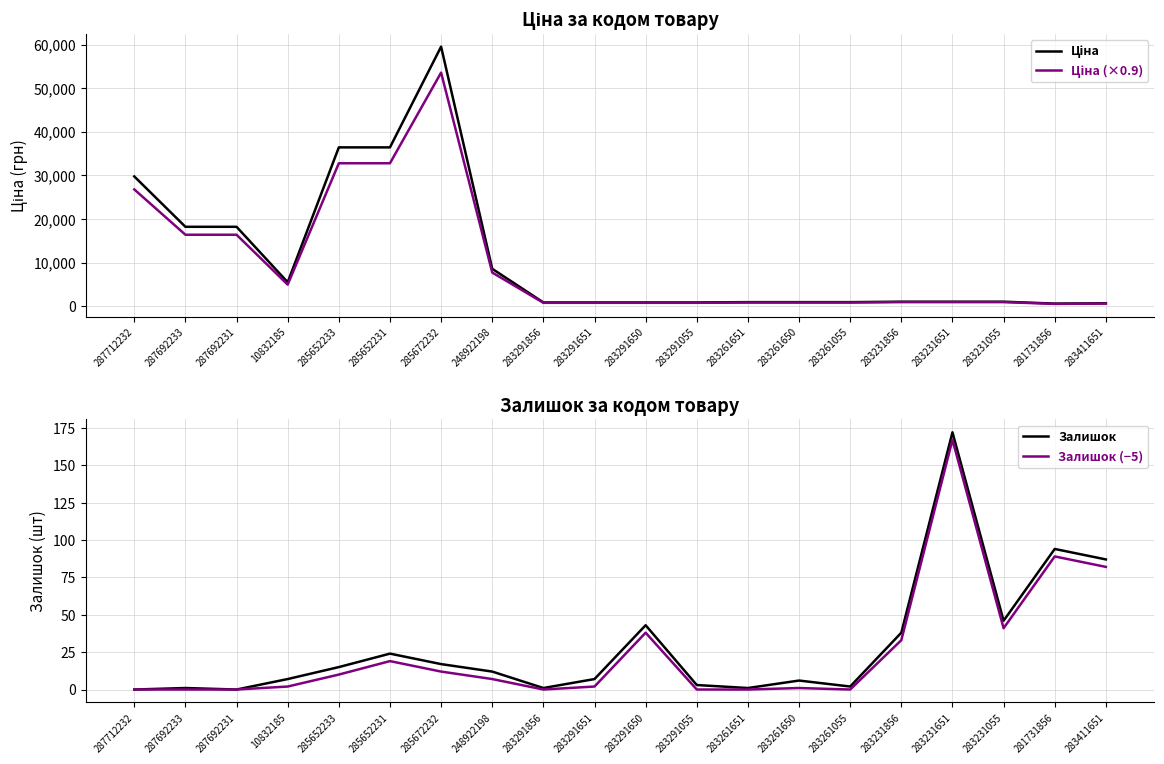

What is the difference between the Залишок (−5) values at 287692233 and 283291651?

2